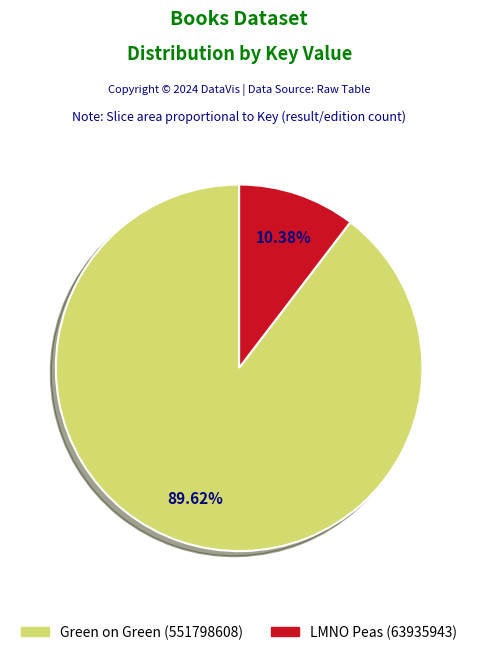

Rank the categories by value from lowest to highest.

LMNO Peas (63935943), Green on Green (551798608)